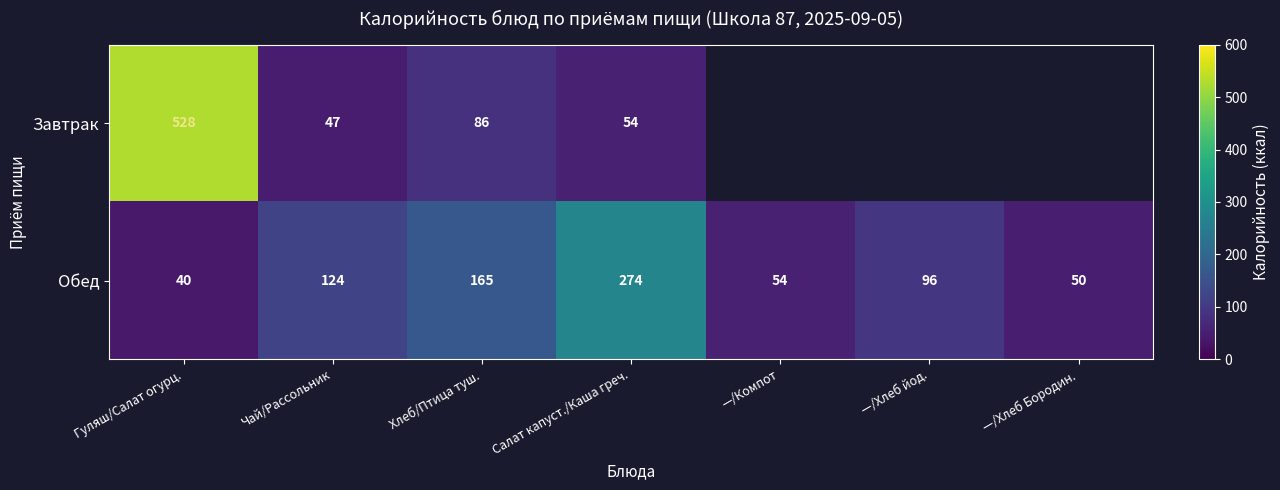

Is the value of Обед at Хлеб/Птица туш. greater than the value of Завтрак at Чай/Рассольник?

Yes